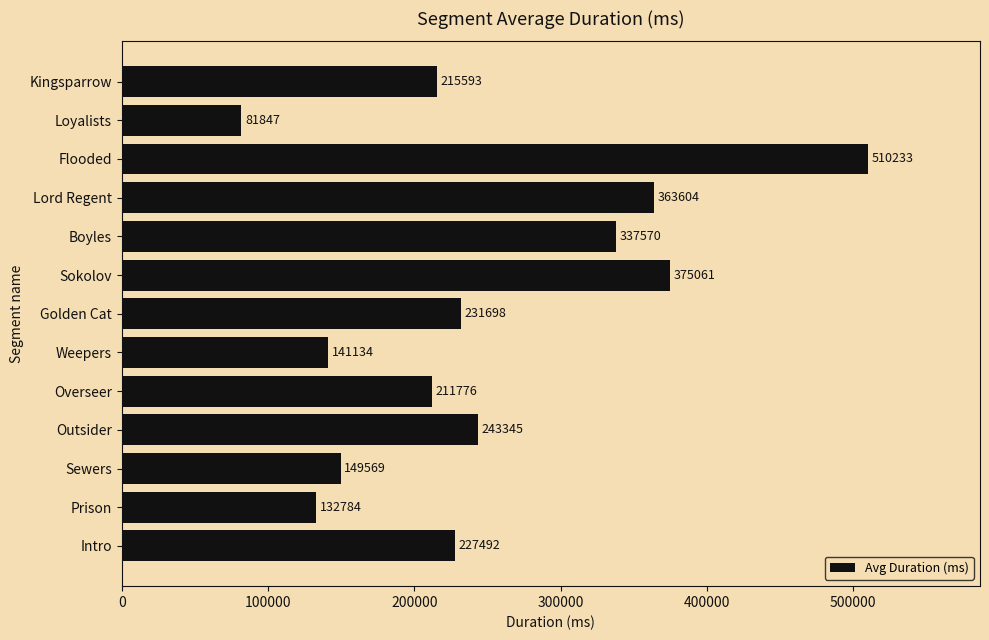

What is the difference between the maximum and minimum values?

428385.8